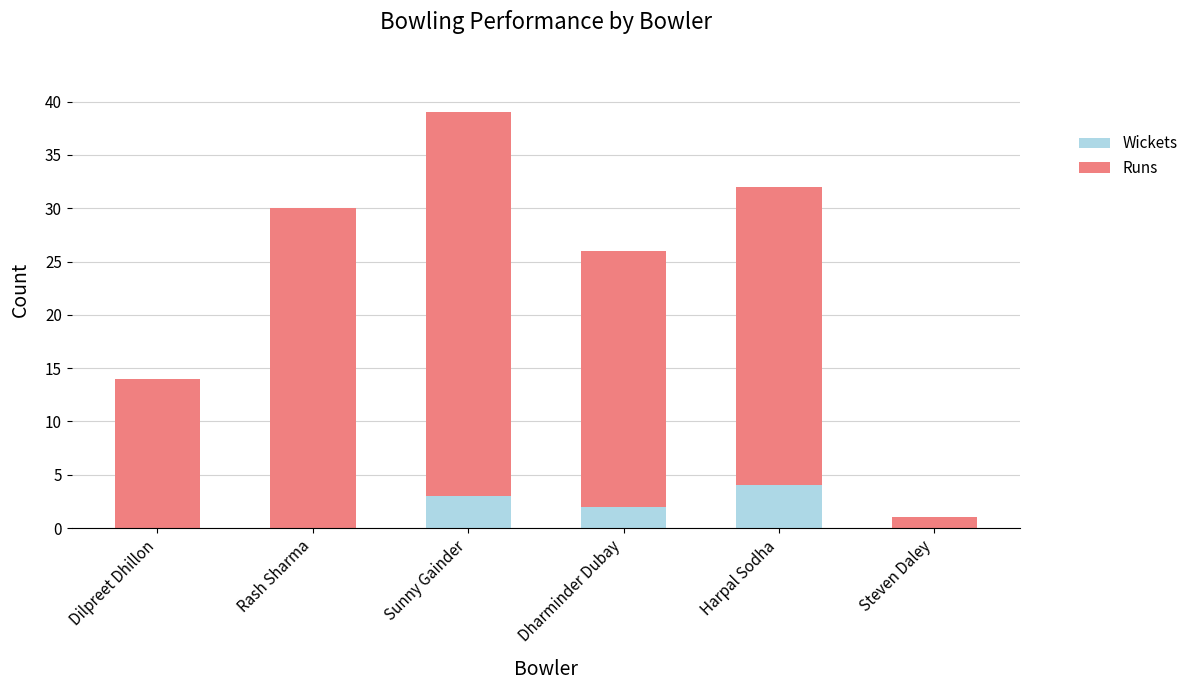

What are all the series names shown in the legend?

Wickets, Runs